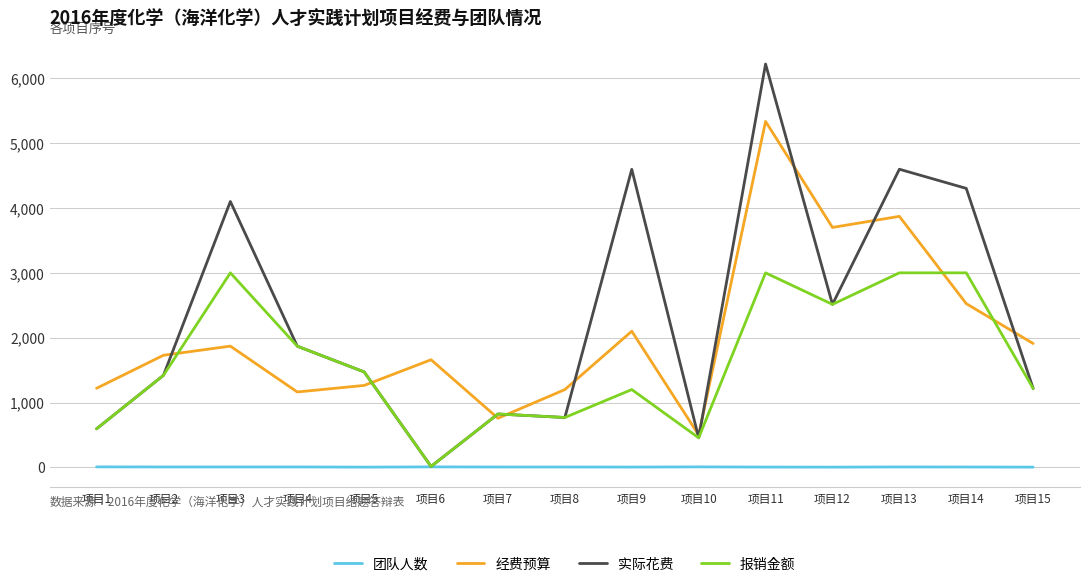

Which series has the largest total across all categories?

实际花费